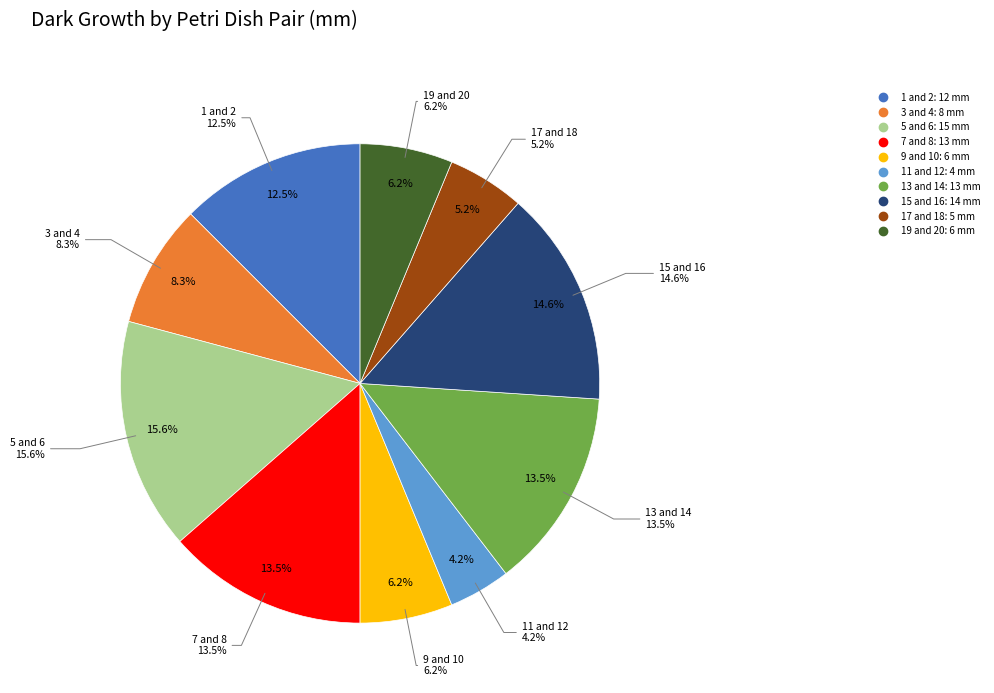

Count the number of slices in the pie.

10